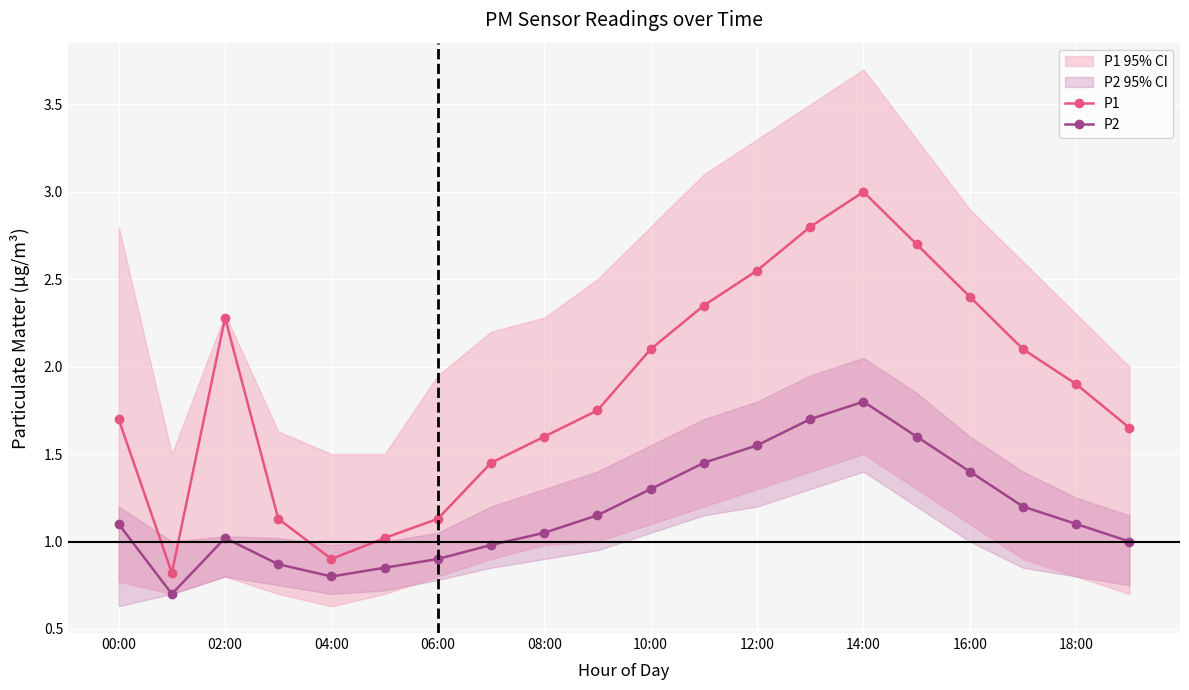

What is the difference between the maximum and minimum values in the P1 series?

2.2